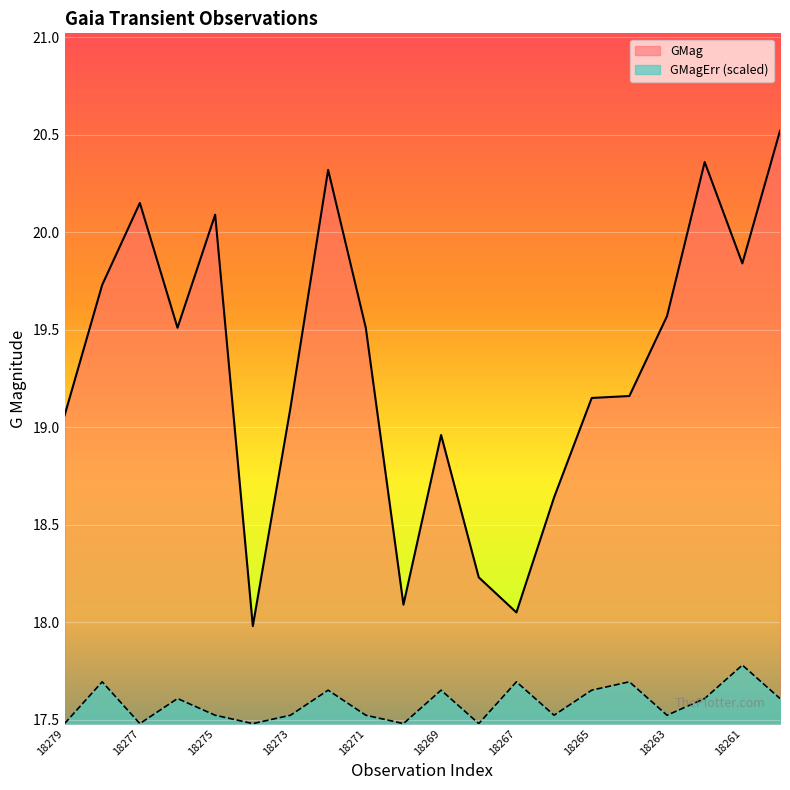

Is it true that GMagErr (scaled) equals 17.5 at 18279?

True